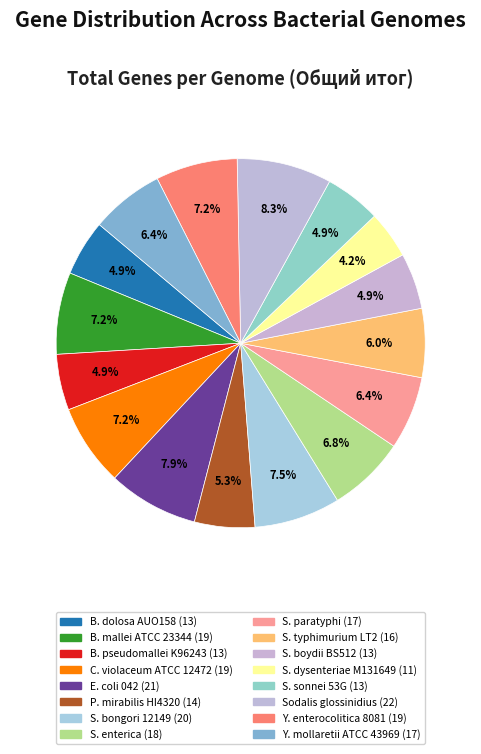

Count the number of slices in the pie.

16